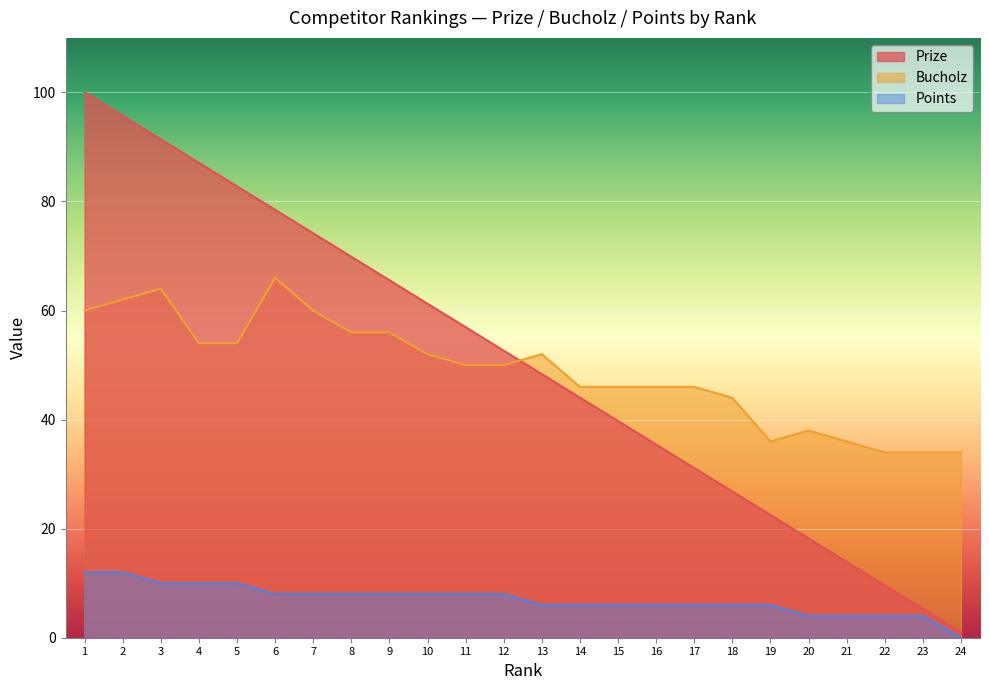

True or false: Bucholz has a value of 30.0 at 13.

False